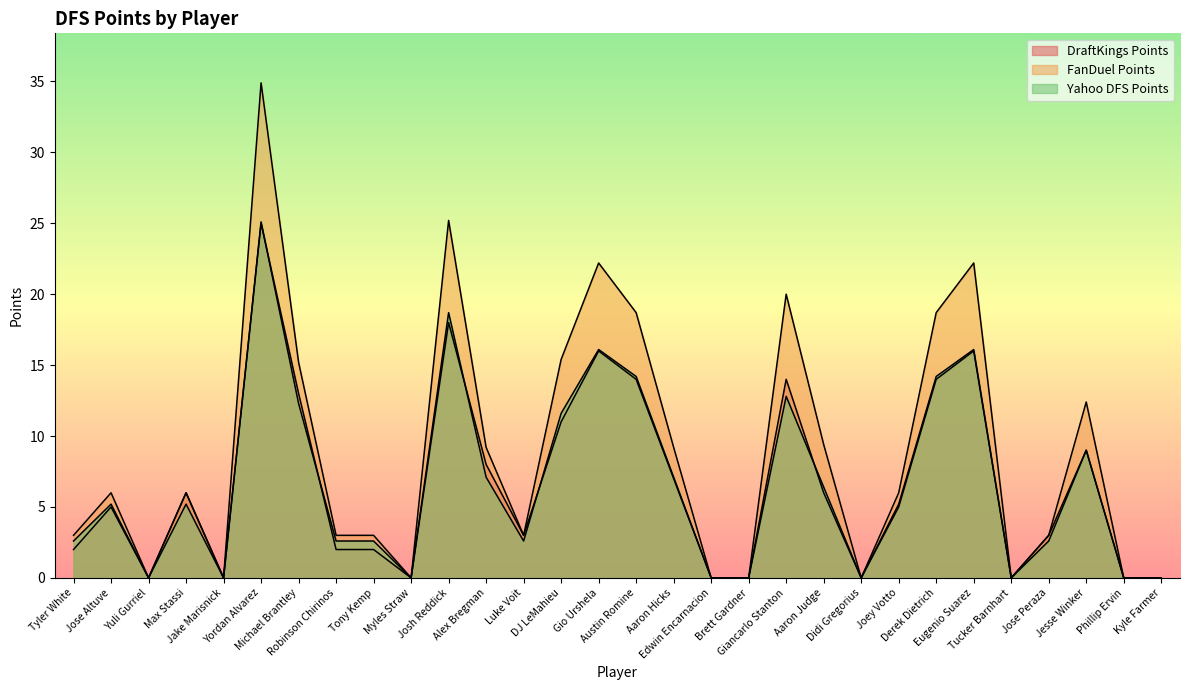

What is the approximate value of FanDuel Points at Yordan Alvarez?

34.9